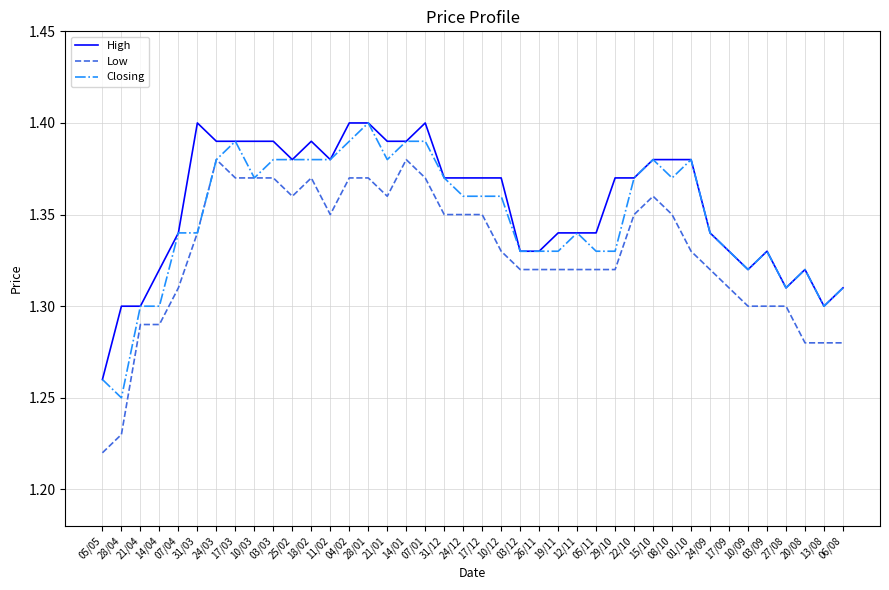

Is this an area chart (filled region under the line)?

No